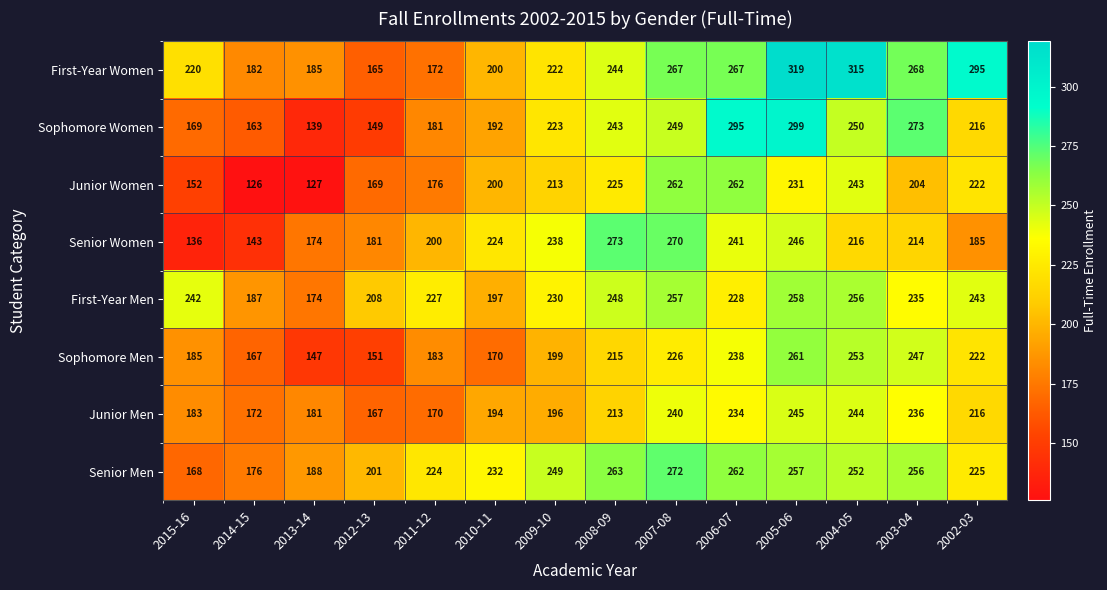

Rank the series by their maximum value, from highest to lowest.

First-Year Women, Sophomore Women, Senior Women, Senior Men, Junior Women, Sophomore Men, First-Year Men, Junior Men